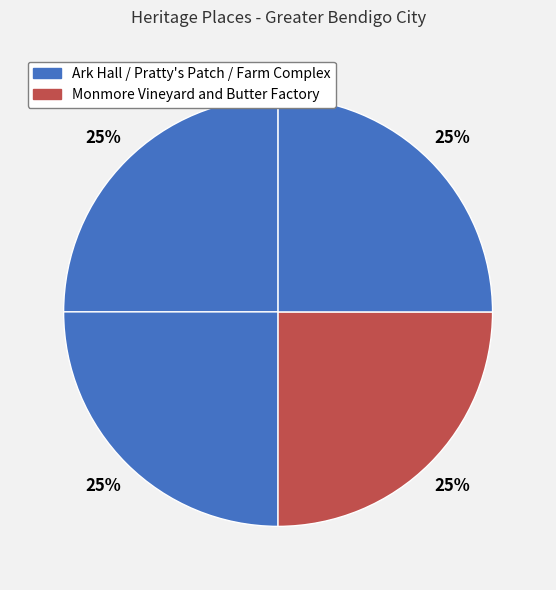

What is the largest slice in the pie chart?

FARM COMPLEX